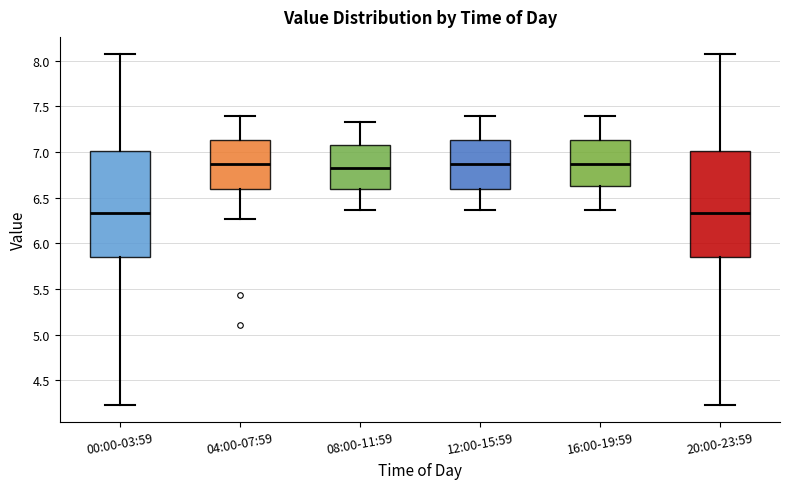

Reading left to right, transcribe this box plot: for each box, give where its median line is, the range the box spans, and where its two whiskers end, as read against the y-axis. The values are not printed on the chart, so give them approximately, as read against the axis.

00:00-03:59: median 6.35, box 5.85 to 7.00, whiskers 4.25 to 8.05
04:00-07:59: median 6.85, box 6.60 to 7.15, whiskers 6.25 to 7.40
08:00-11:59: median 6.85, box 6.60 to 7.10, whiskers 6.35 to 7.35
12:00-15:59: median 6.85, box 6.60 to 7.15, whiskers 6.35 to 7.40
16:00-19:59: median 6.85, box 6.60 to 7.15, whiskers 6.35 to 7.40
20:00-23:59: median 6.35, box 5.85 to 7.00, whiskers 4.25 to 8.05